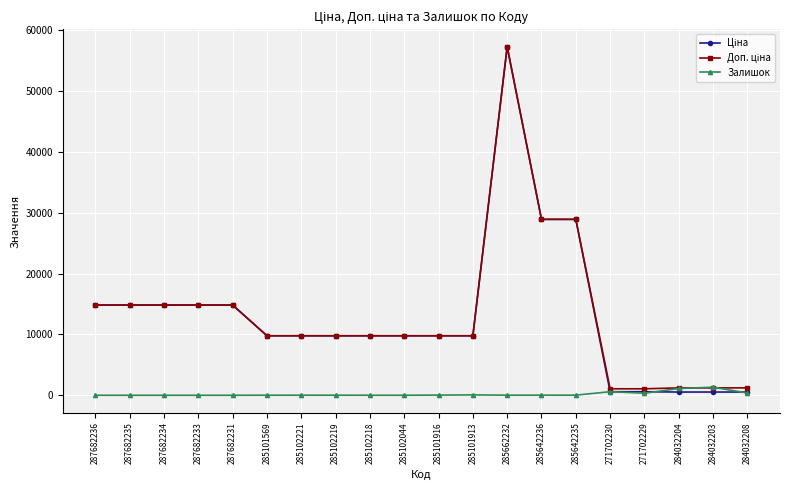

Is this an area chart (filled region under the line)?

No